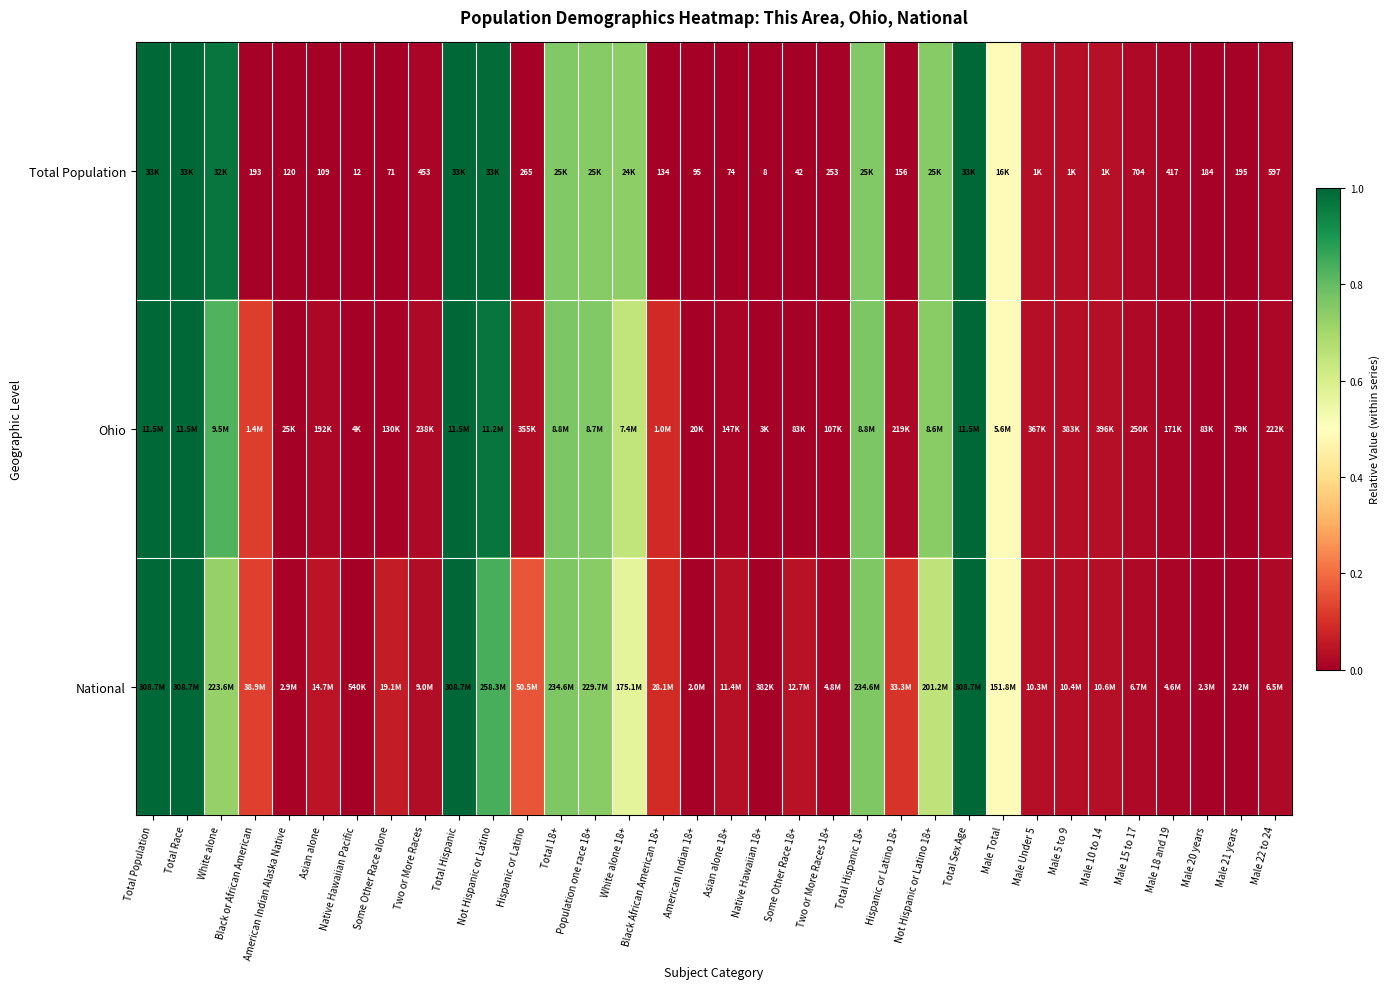

At which category is the sum across all series the highest?

Total Population